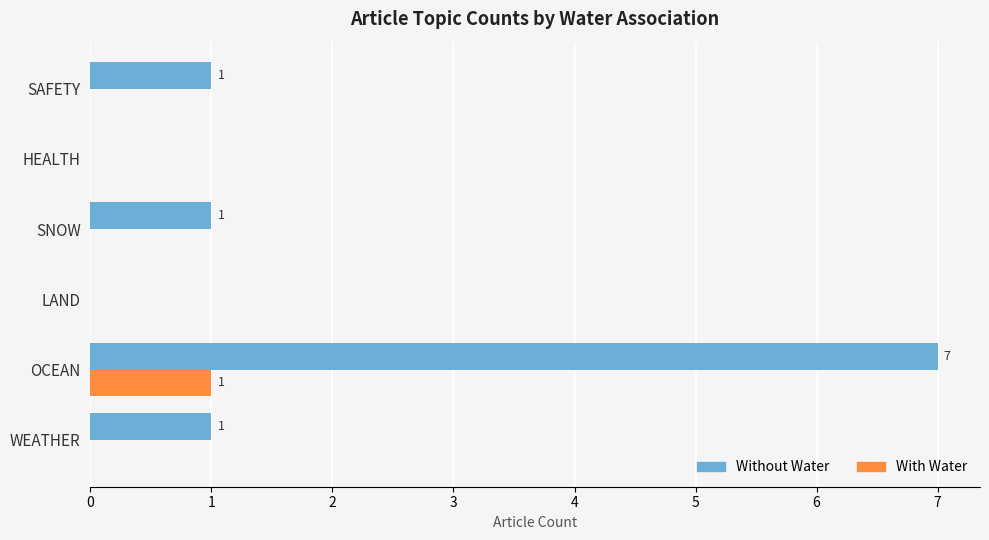

What is the sum of all Without Water values?

10